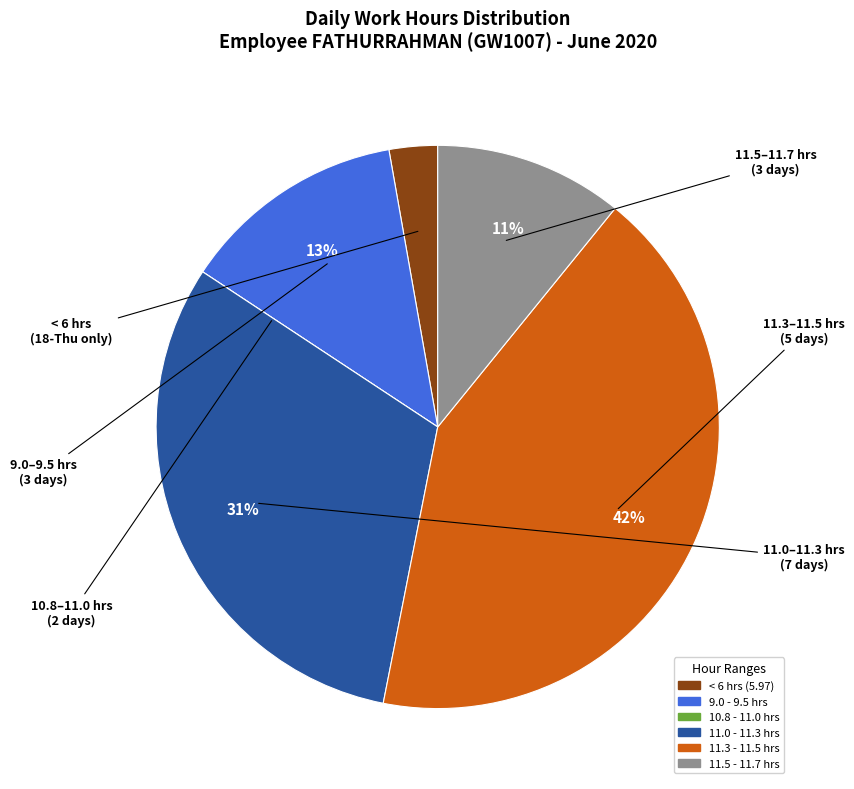

To the nearest percent, what is the average slice percentage?

17%